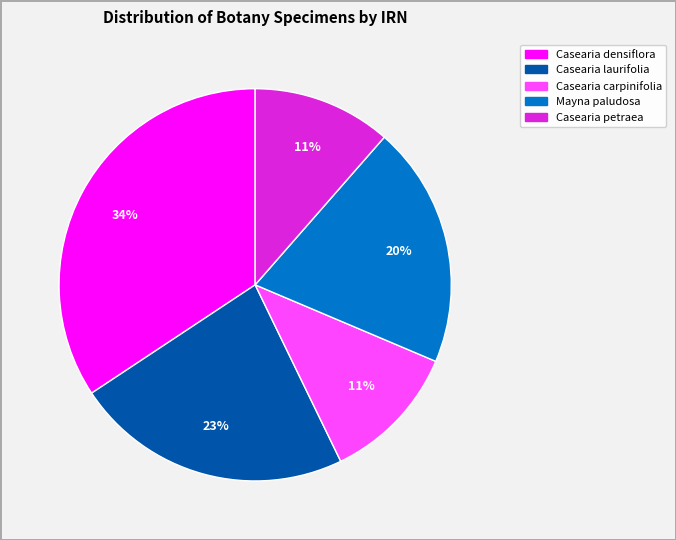

What is the ratio of the value at Casearia carpinifolia to the value at Casearia petraea?

1.0